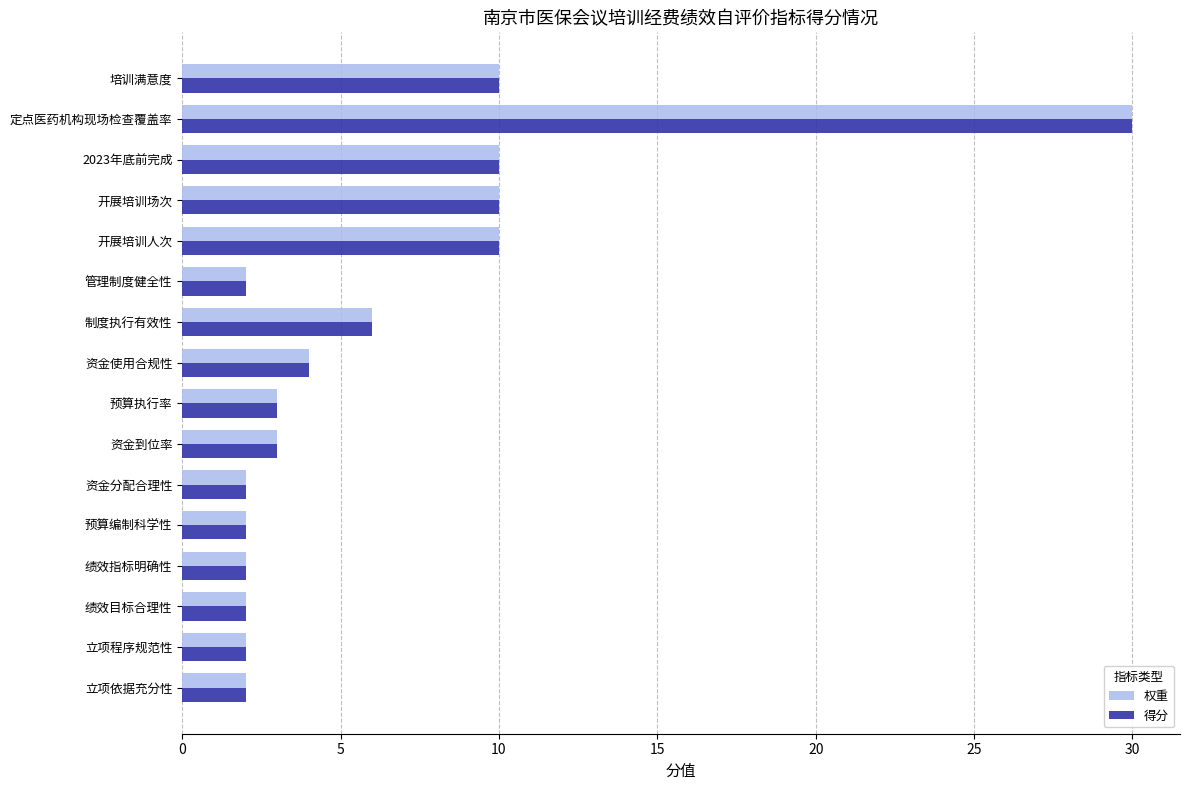

Is it true that 权重 equals 10 at 2023年底前完成?

True